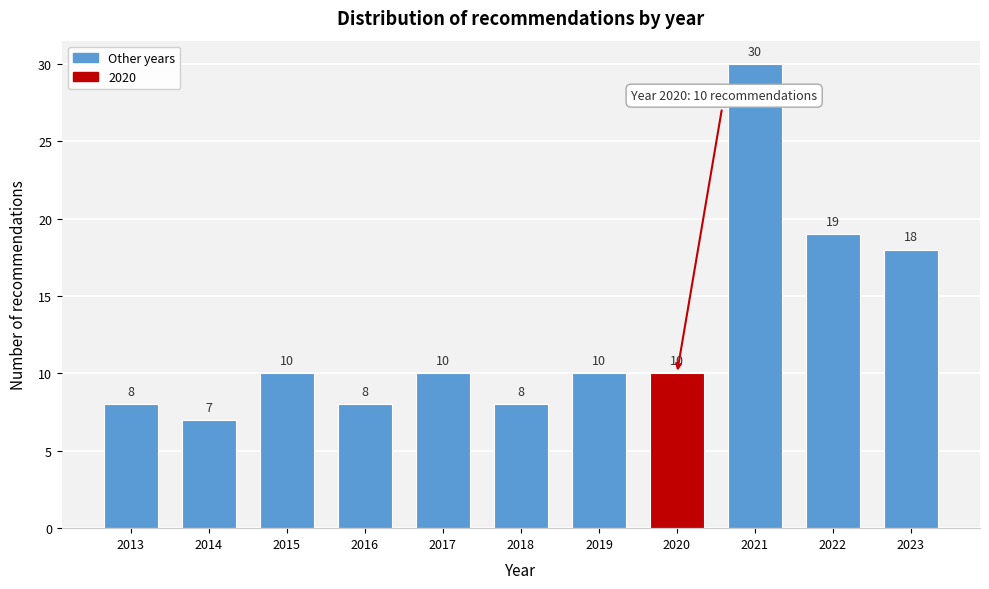

Reading left to right, what are all the values shown in this chart?

8	7	10	8	10	8	10	10	30	19	18